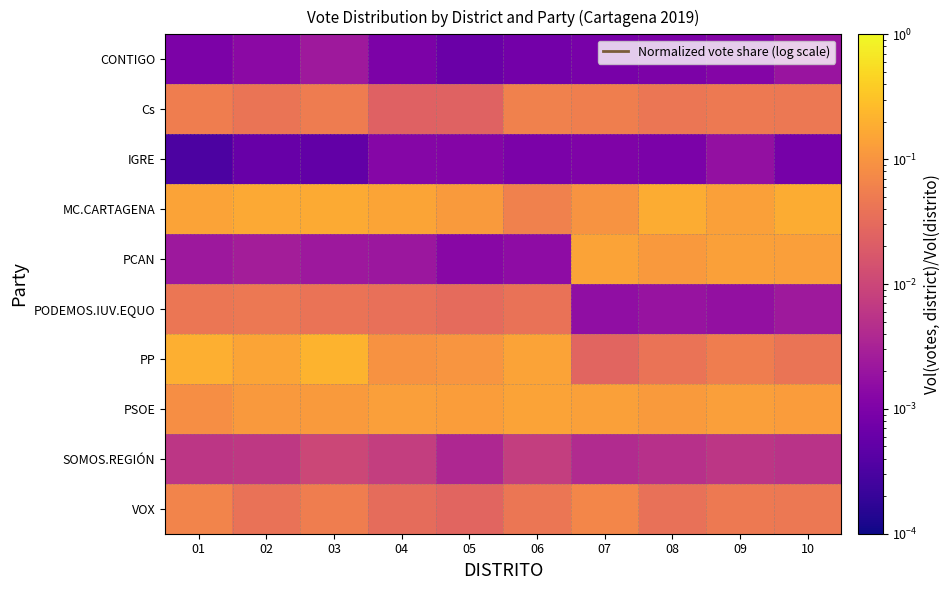

At how many categories does at least one series exceed 0?

10